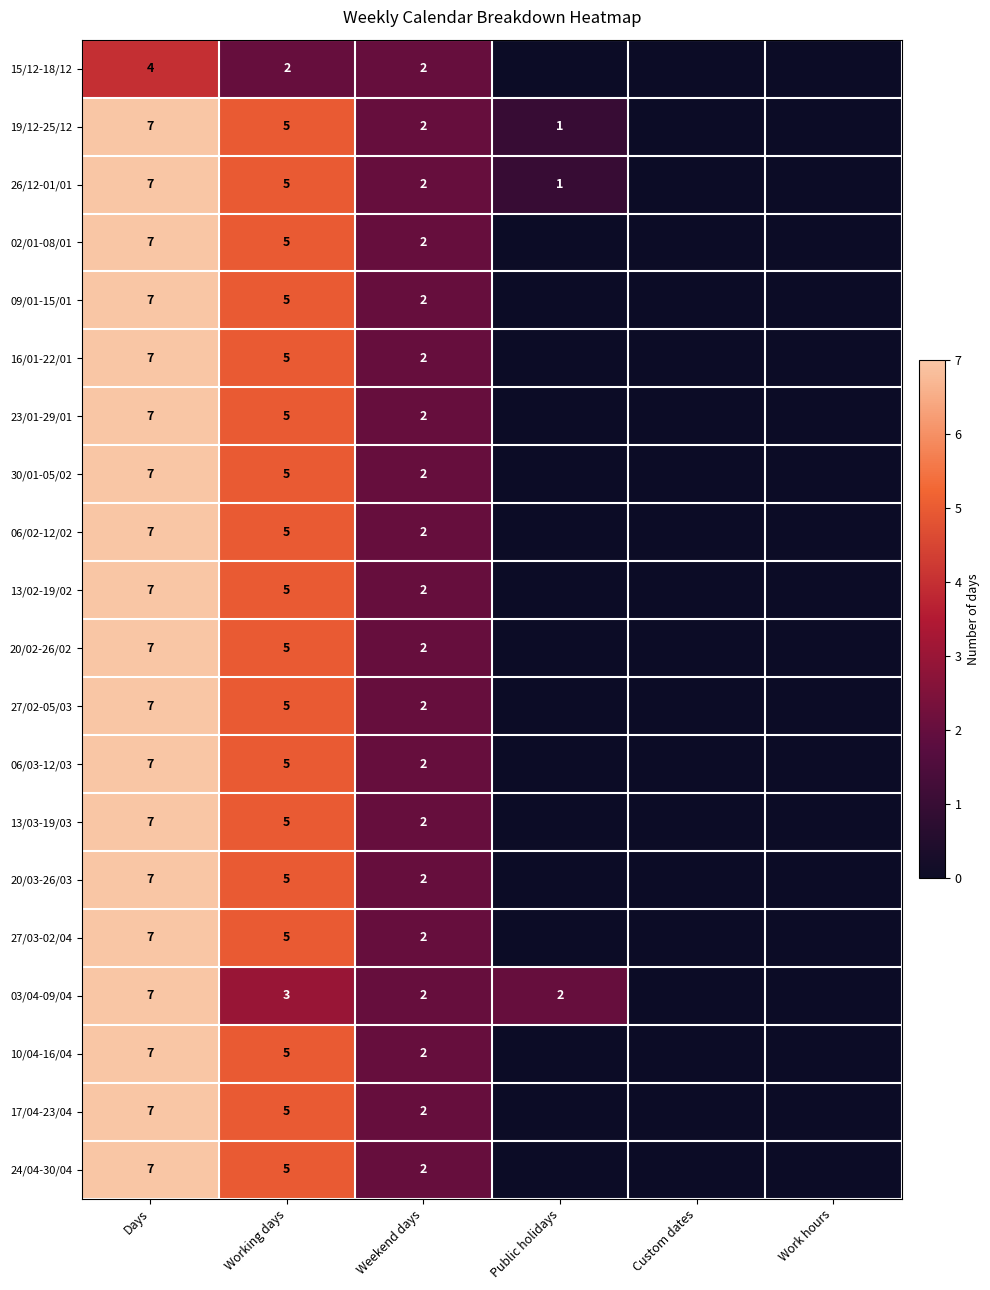

What is the total value across all series at Weekend days?

40